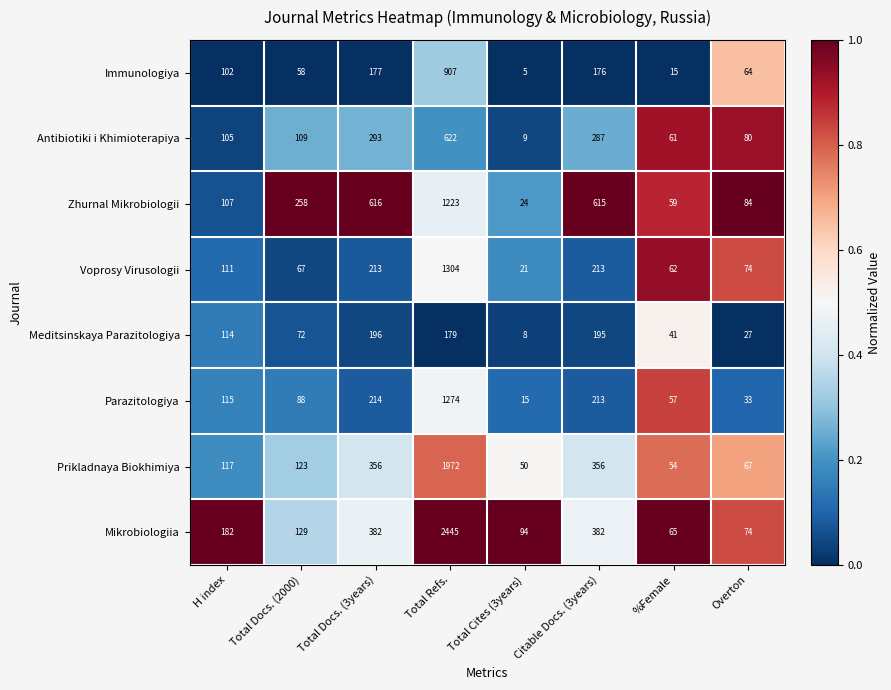

What is the approximate value of Mikrobiologiia at Total Docs. (2000), to the nearest 50?

150